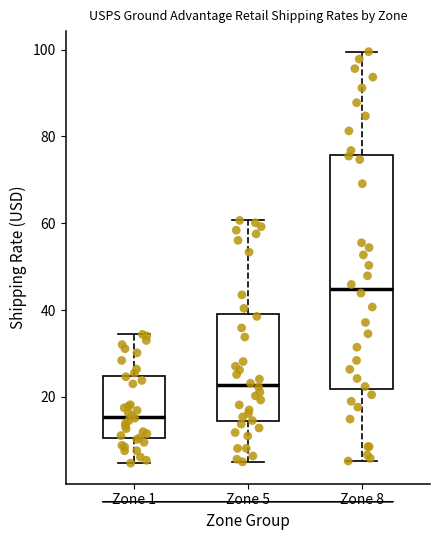

Reading left to right, read every box against the y-axis: the position of its median line, the range the box covers, and the ends of its whiskers. The values are not printed on the chart, so give them approximately, as read against the axis.

Zone 1: median 16, box 10 to 24, whiskers 4 to 34
Zone 5: median 22, box 14 to 40, whiskers 6 to 60
Zone 8: median 44, box 22 to 76, whiskers 6 to 100